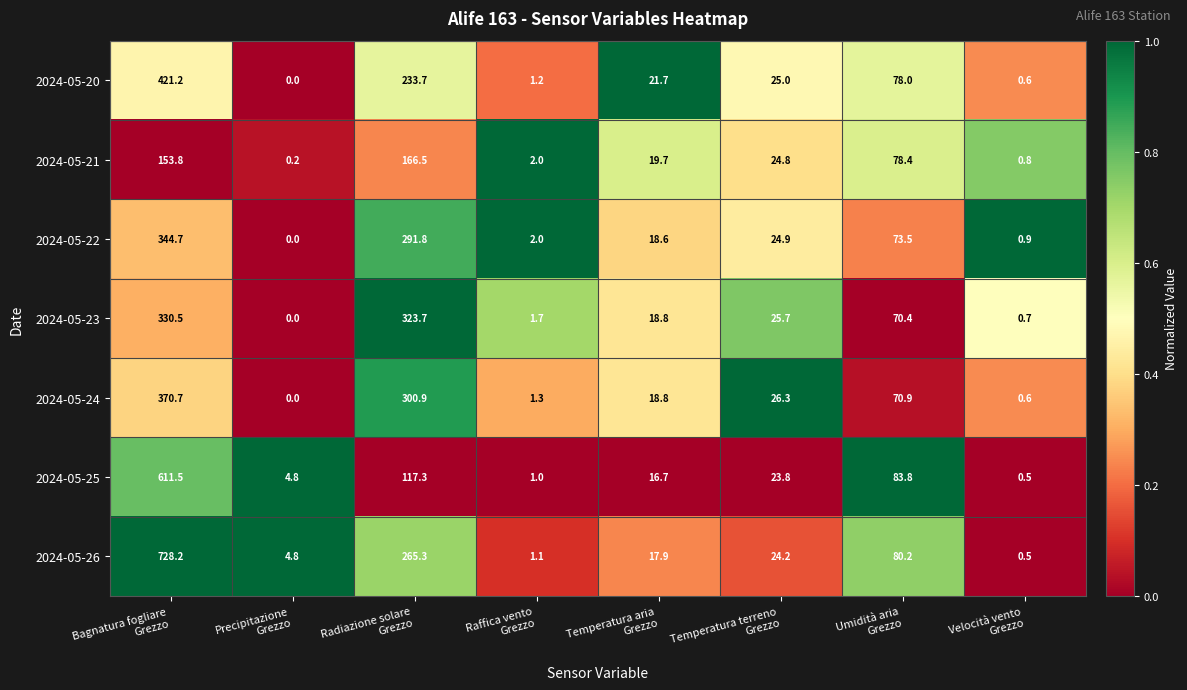

At how many categories does at least one series exceed 0?

8